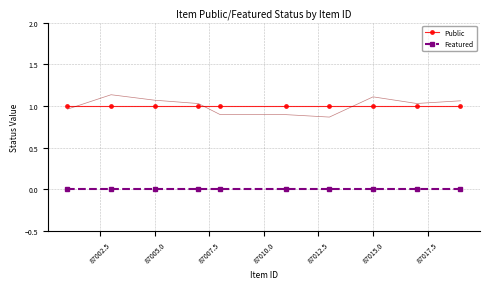

True or false: Featured has more than 2 interior local peaks.

False